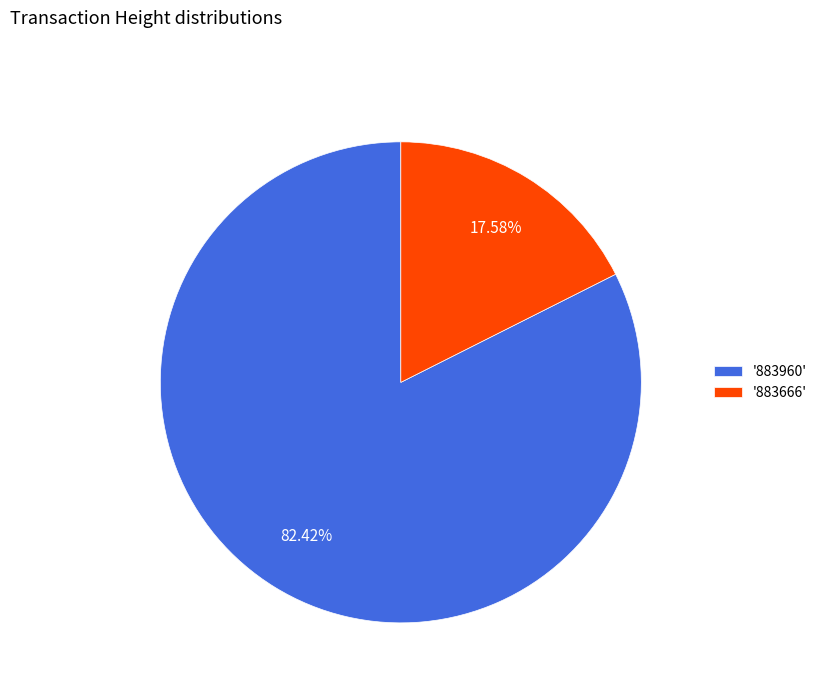

What is the majority slice?

'883960'